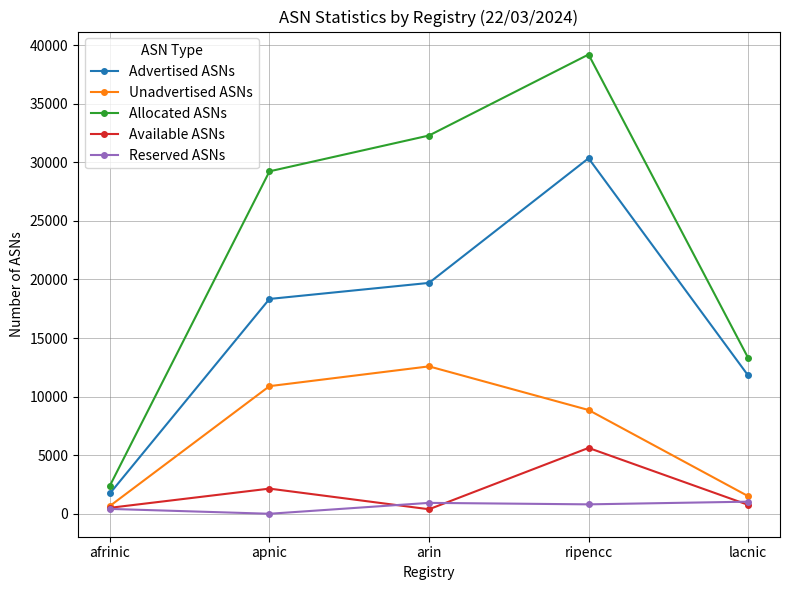

True or false: Allocated ASNs has a value of 55306 at arin.

False